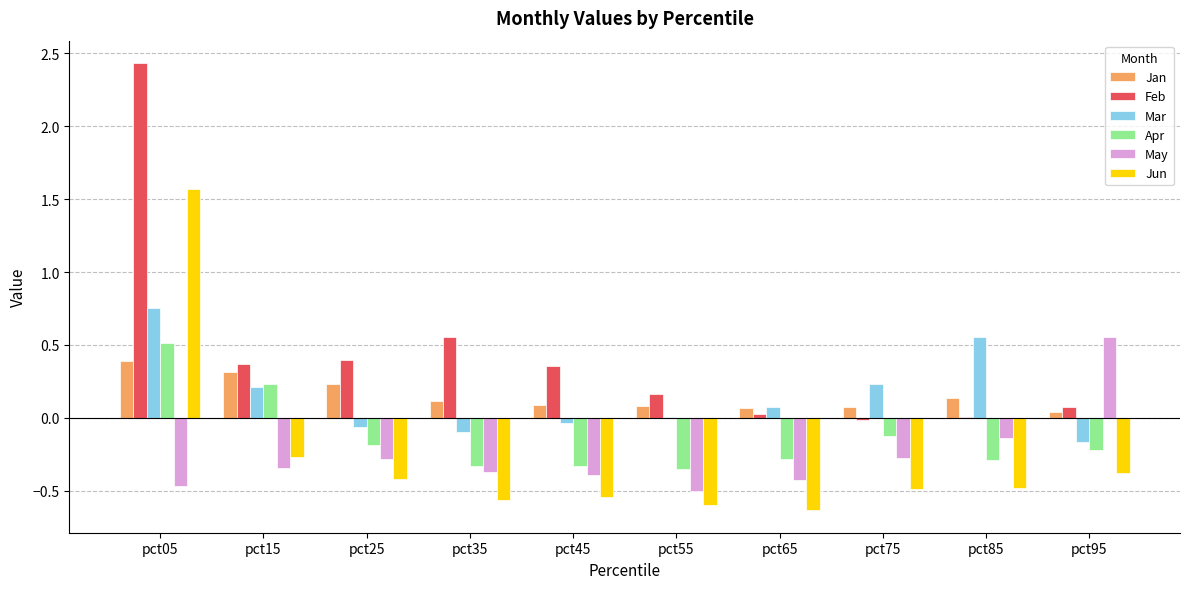

What is the sum of all Jan values?

1.5